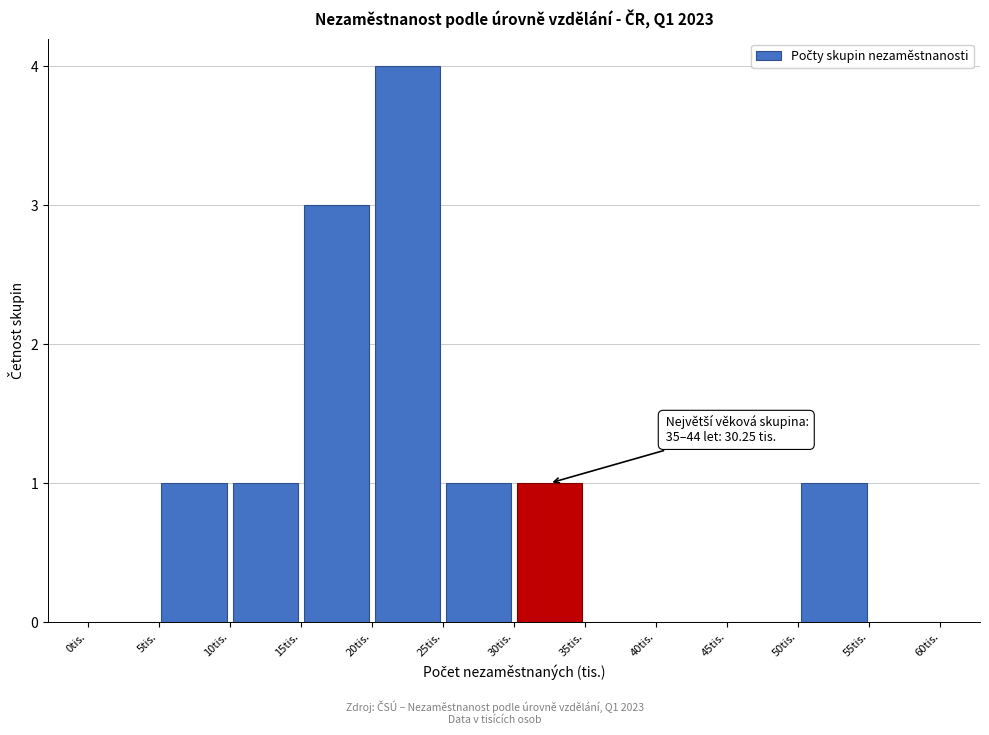

Which range on the x-axis has the tallest bar?

20 to 25